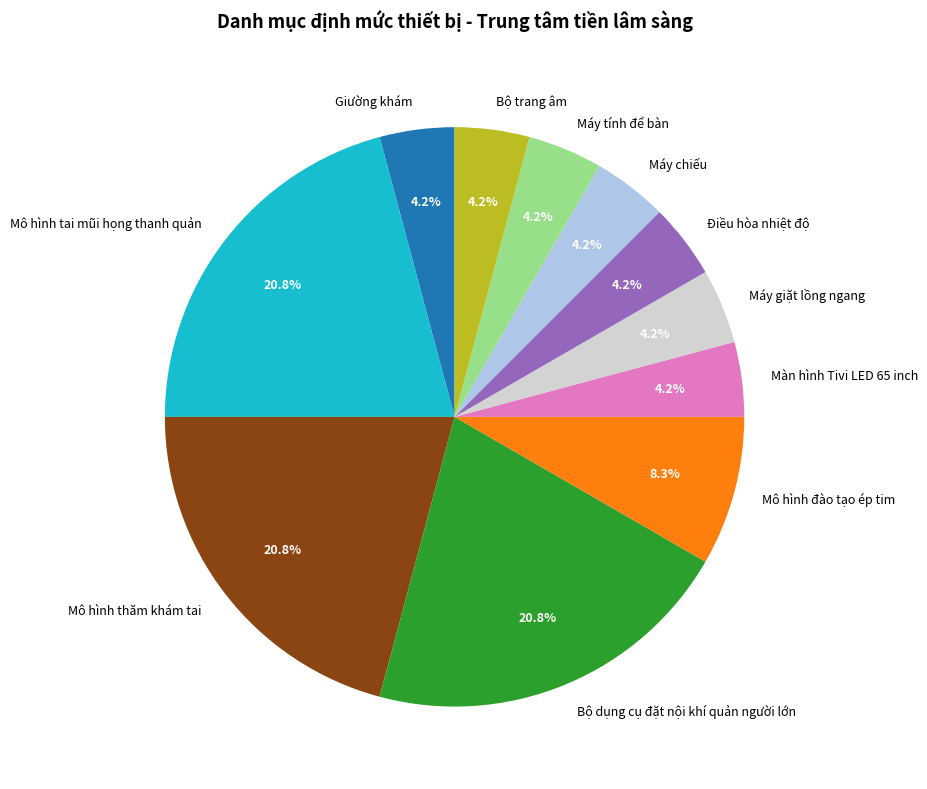

Do Mô hình tai mũi họng thanh quản and Máy tính để bàn together represent more than half of the pie?

No